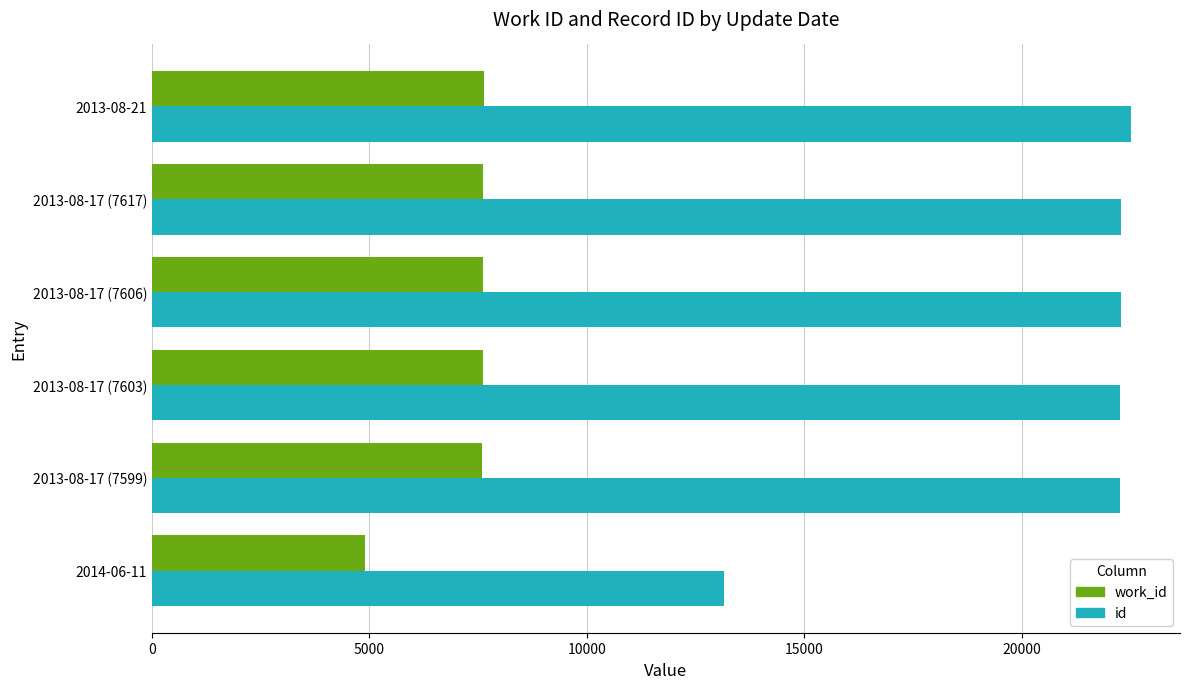

At how many categories does at least one series exceed 12305?

6